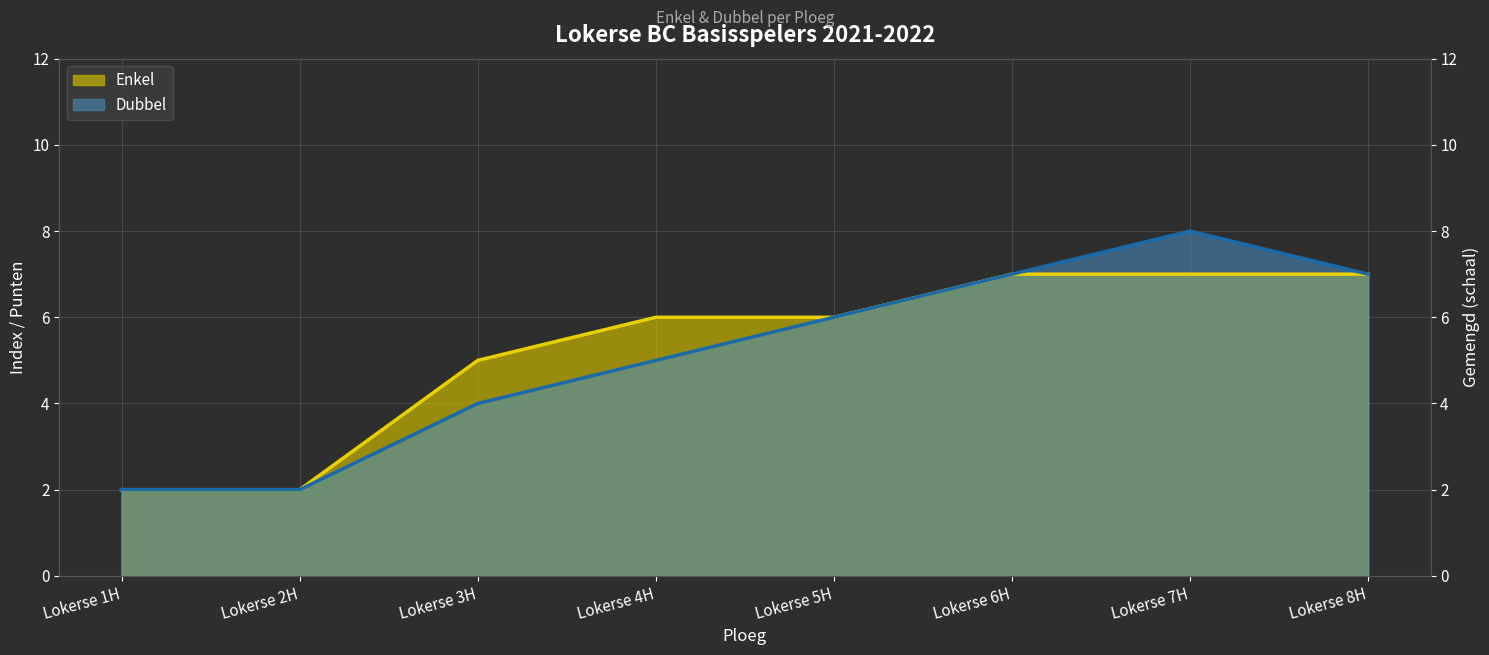

What is the difference between the maximum and second lowest values in the Enkel series?

5